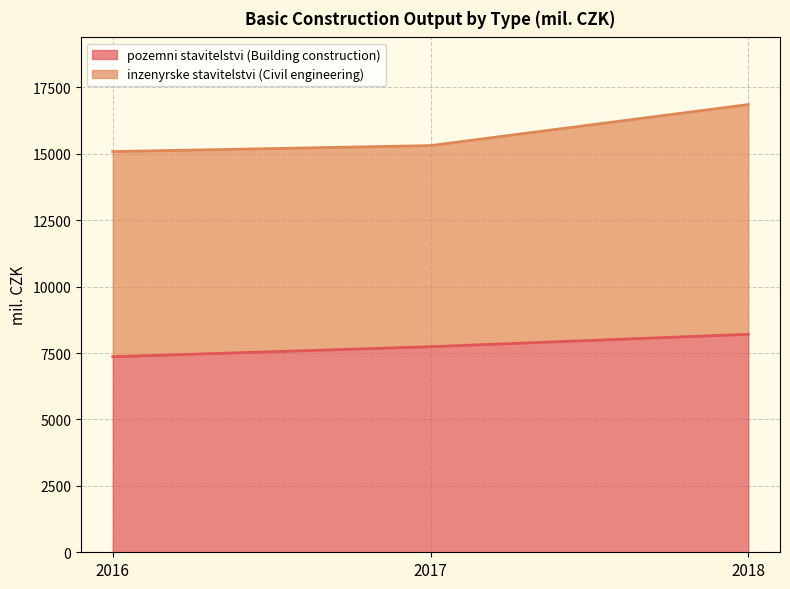

What is the smallest value displayed?

7361